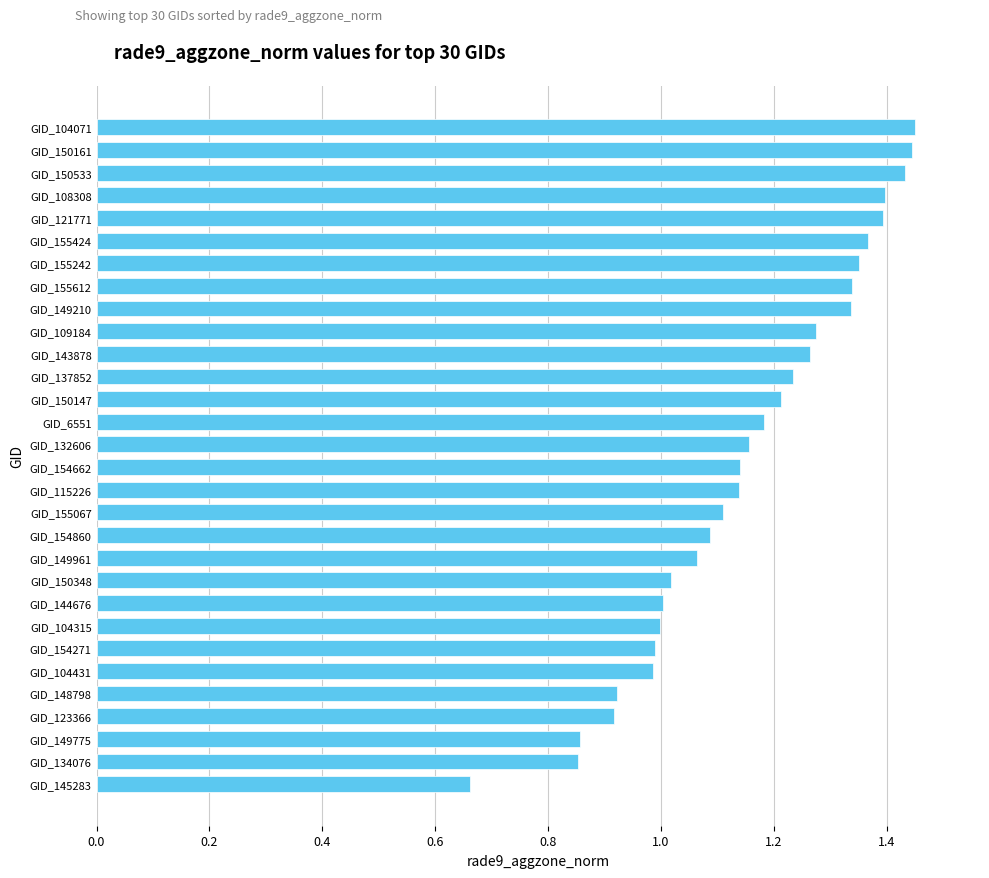

Are the bars horizontal?

Yes